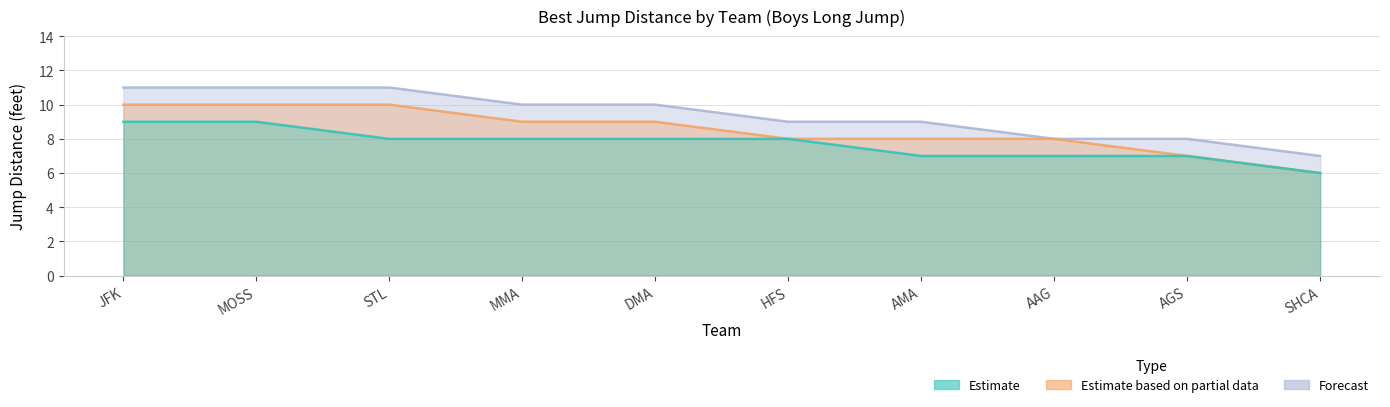

What is the difference between the highest and lowest values at AMA?

2